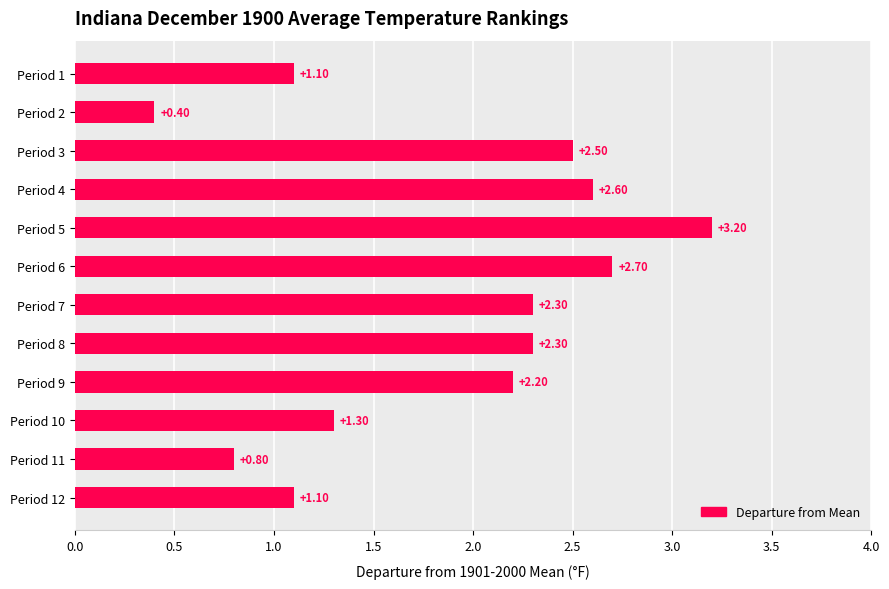

What is the average value?

1.9